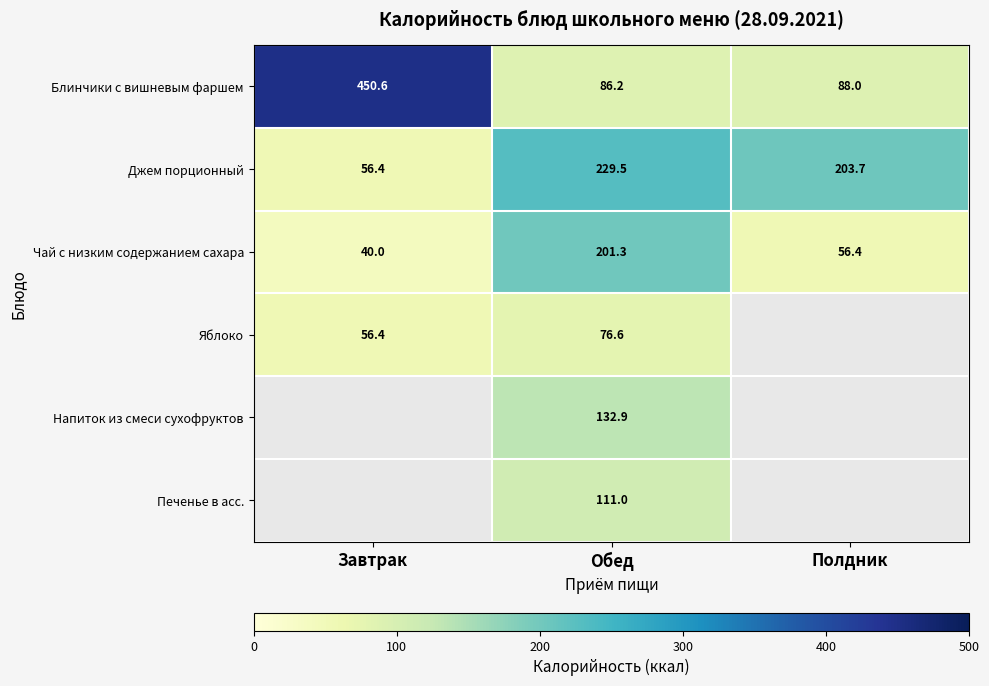

At how many categories does at least one series exceed 100?

3